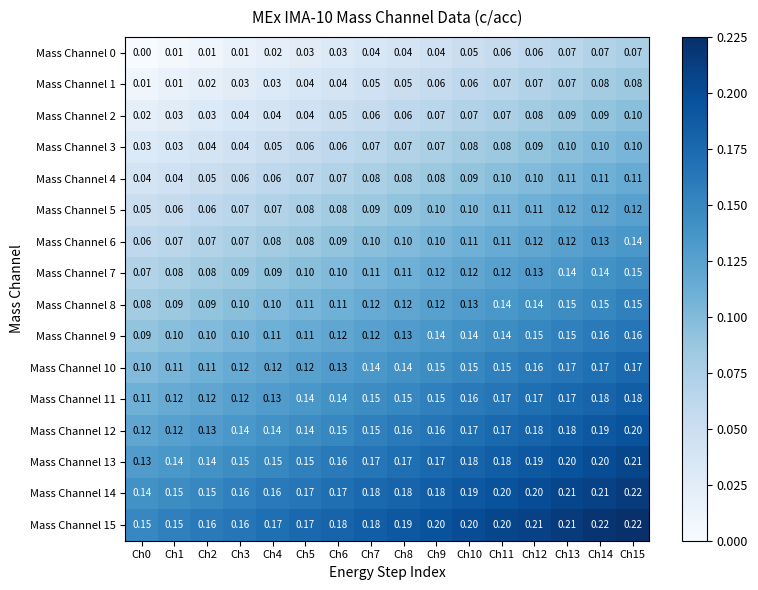

Is the value of Mass Channel 5 at Ch11 greater than the value of Mass Channel 14 at Ch15?

No